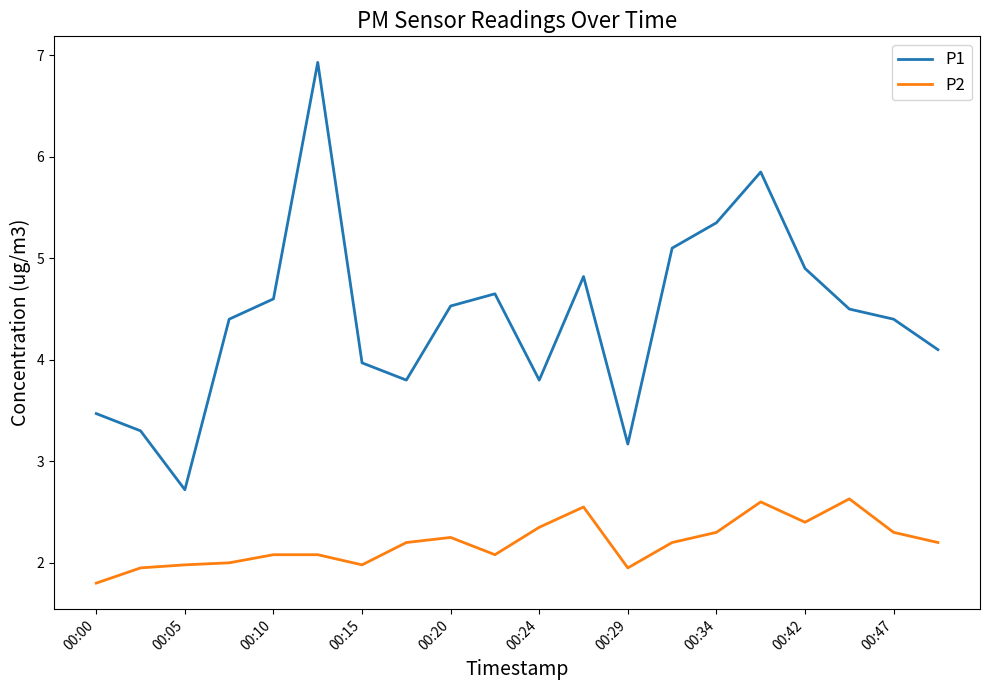

What are all the series names shown in the legend?

P1, P2